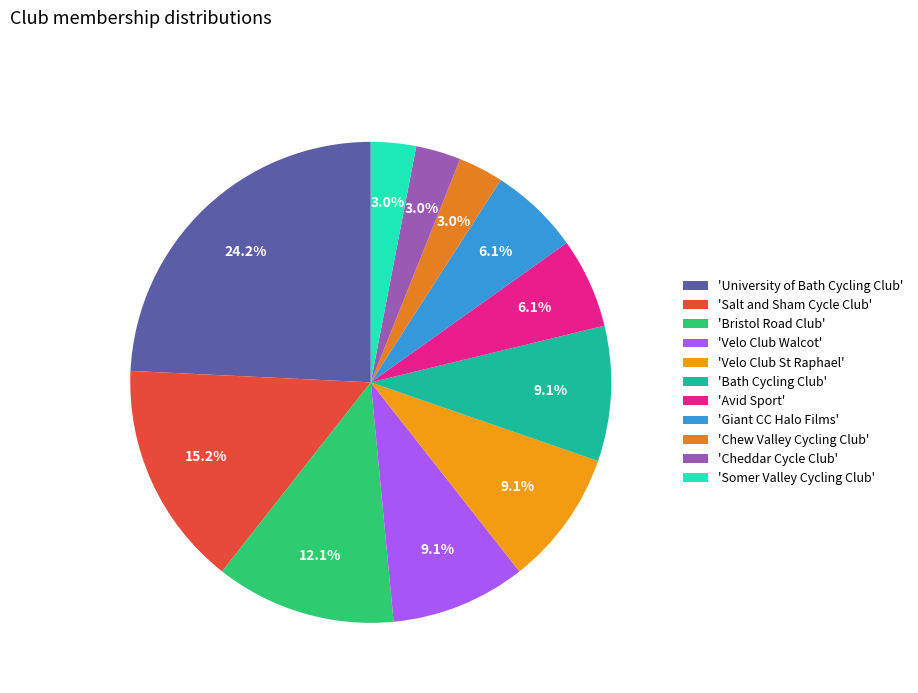

How many segments does this pie chart have?

11